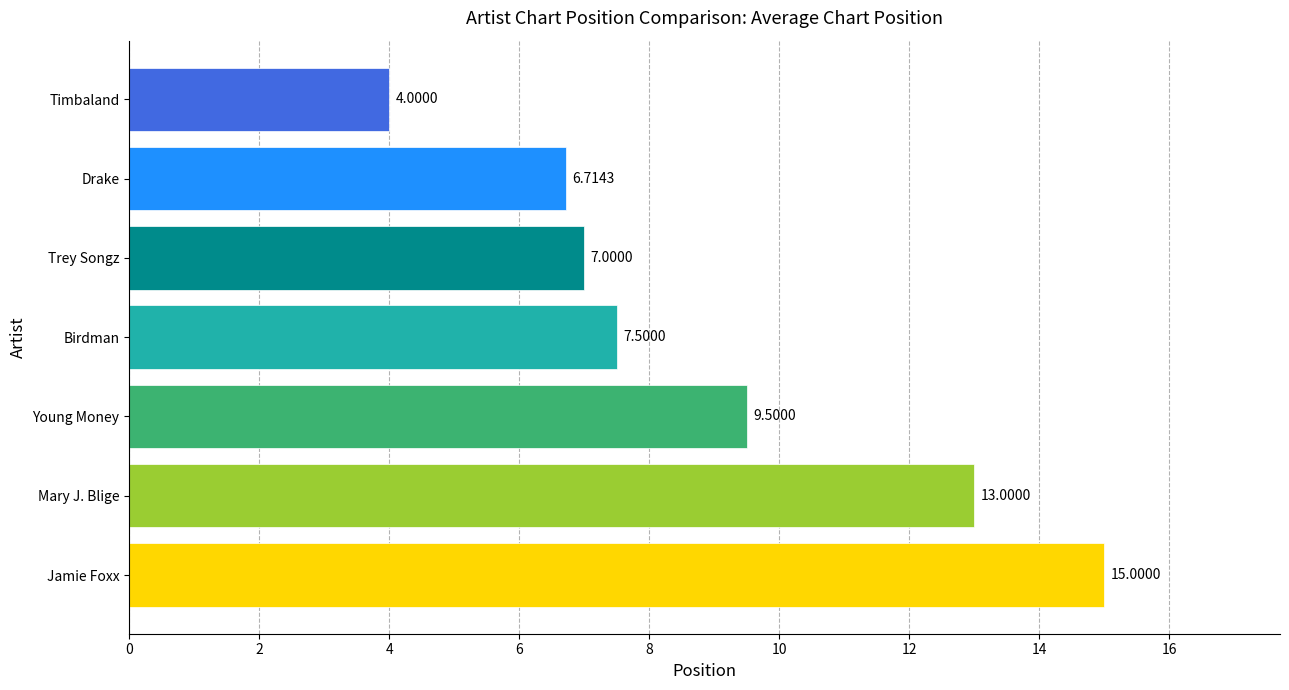

Which label corresponds to the largest value in the chart?

Jamie Foxx